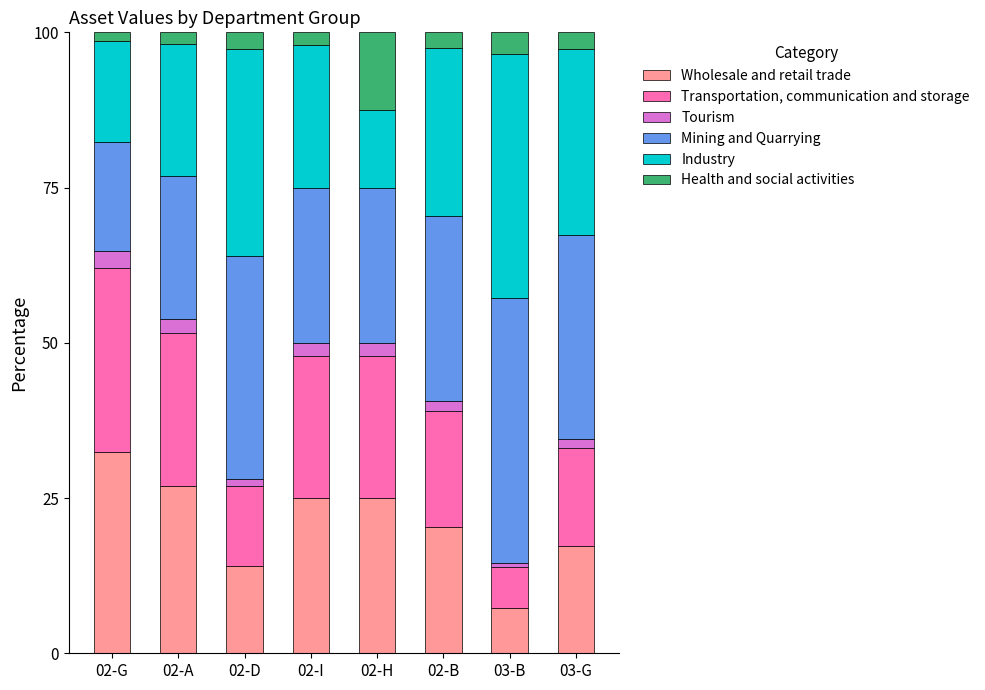

The value of Wholesale and retail trade at 02-H is 38.1. True or false?

False